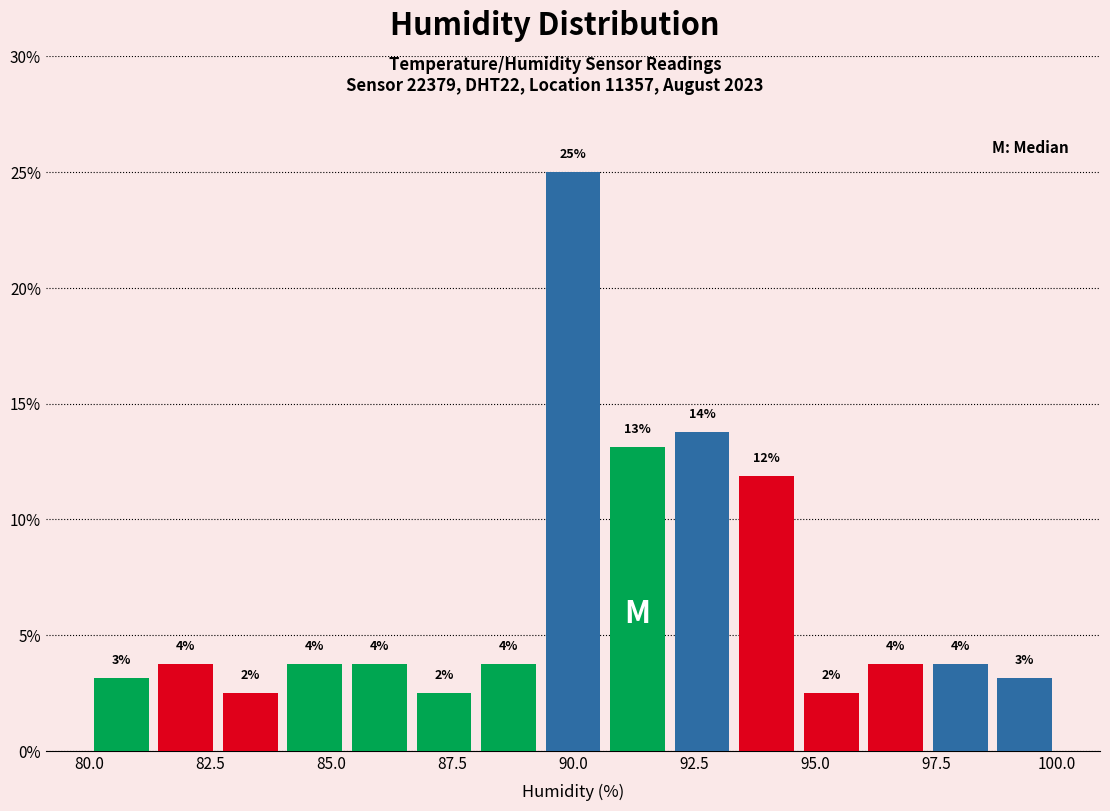

Around what value on the x-axis is the tallest bar? Give the approximate position of its centre, as read against the axis.

90.0